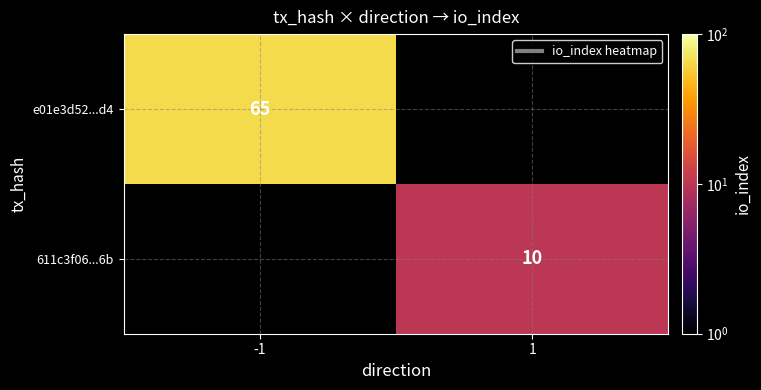

What is the minimum value shown in the chart?

10.0